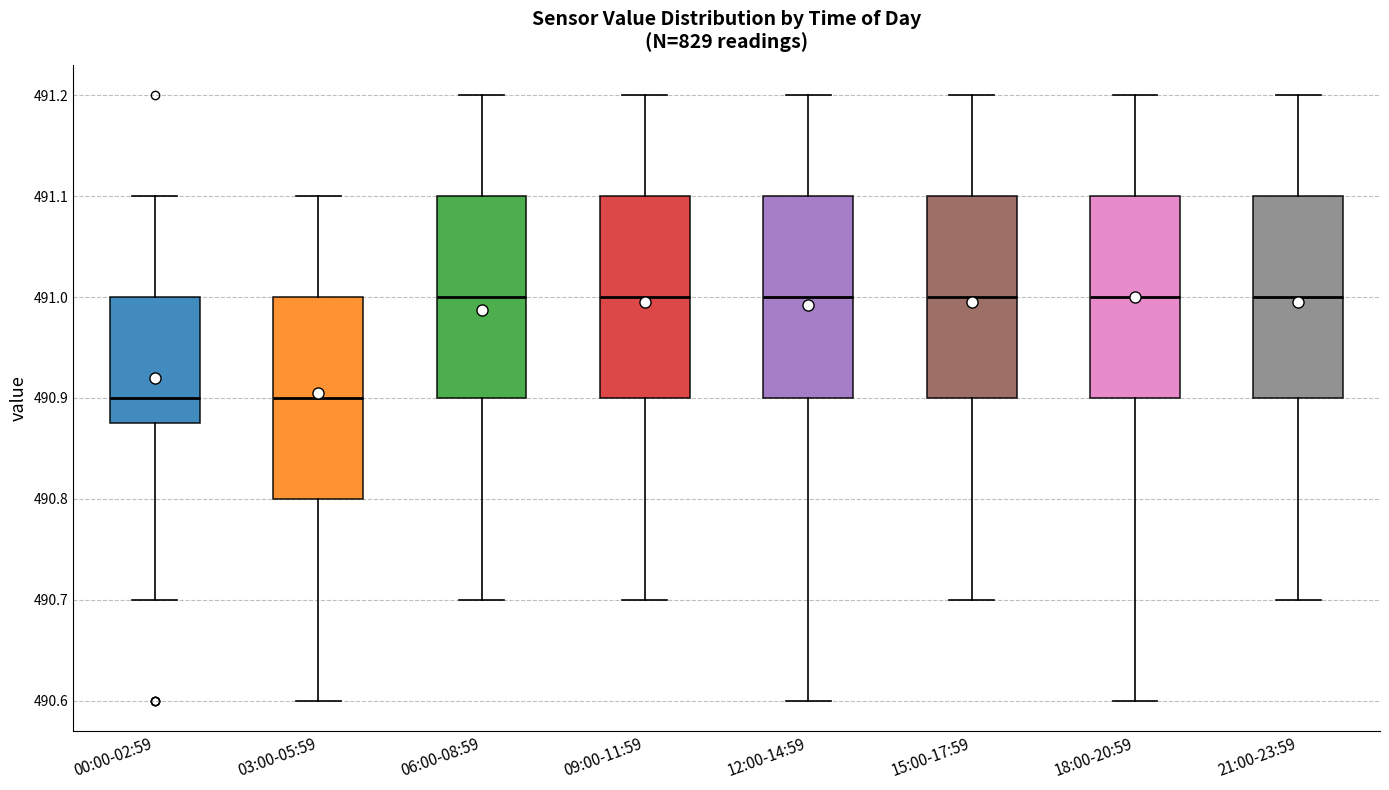

Where is the lower edge of the box for 00:00-02:59 on the y-axis? The values are not printed on the chart, so give them approximately, as read against the axis.

490.88